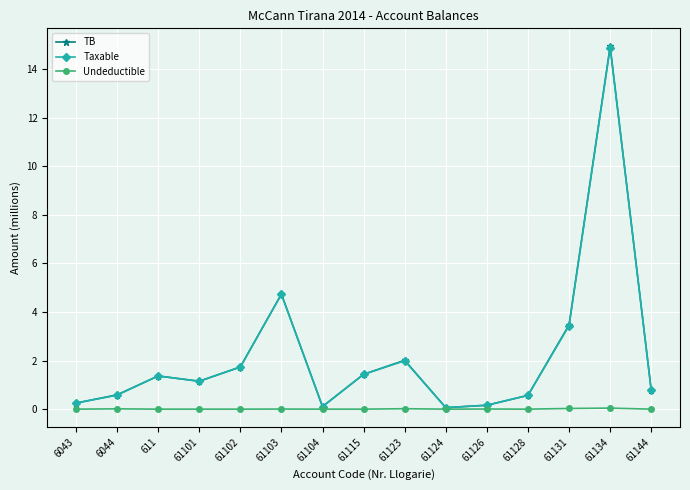

What is the label of the 7th point from the left?

61104